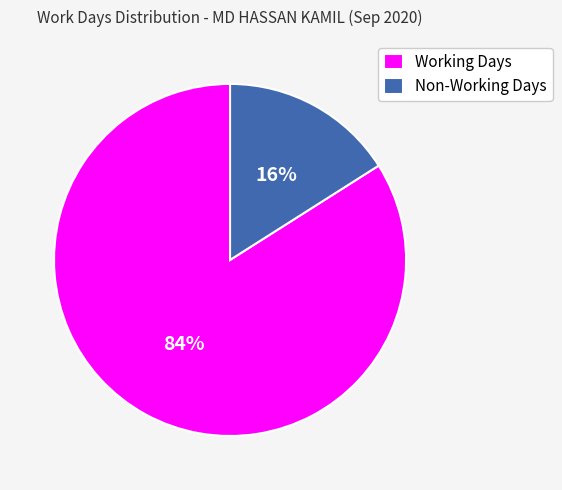

Between Non-Working Days and Working Days, which is larger?

Working Days